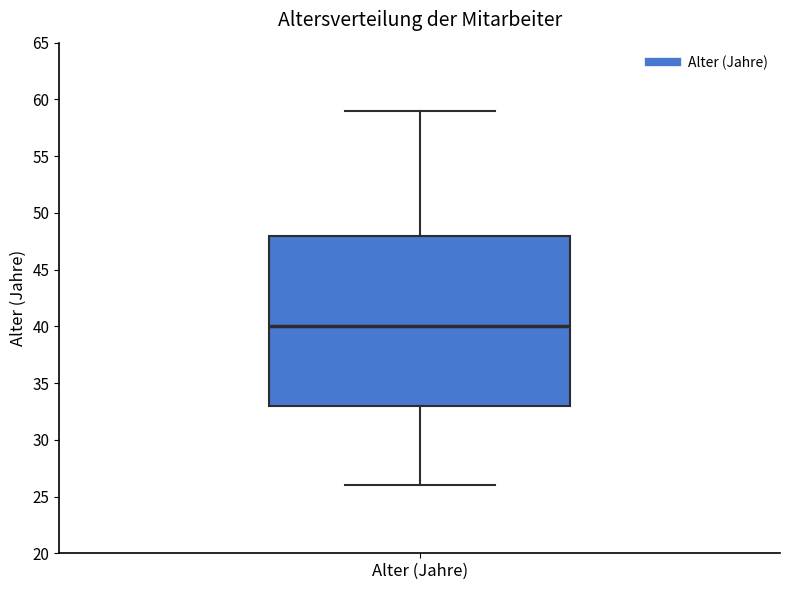

Transcribe this box plot: give where the median line is, the range the box spans, and where the two whiskers end, as read against the y-axis. The values are not printed on the chart, so give them approximately, as read against the axis.

median 40, box 33 to 48, whiskers 26 to 59